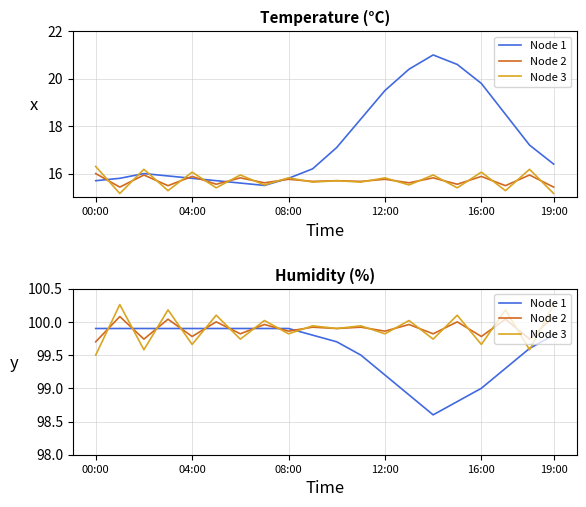

Which series ends up on top after the final intersection of Node 3 and Node 2?

Node 3